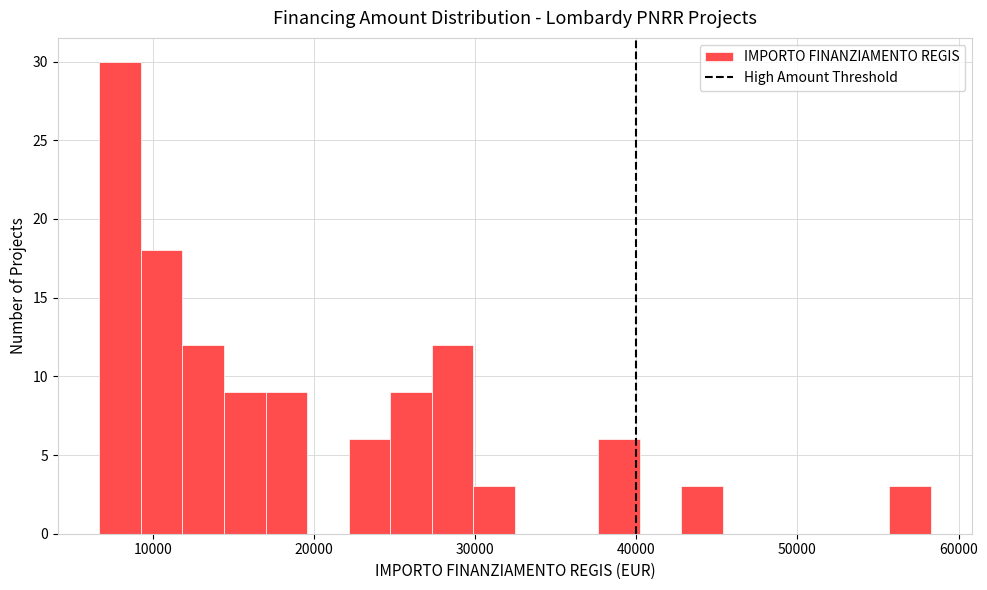

Read against the x-axis, roughly where is the centre of the tallest bar?

8000